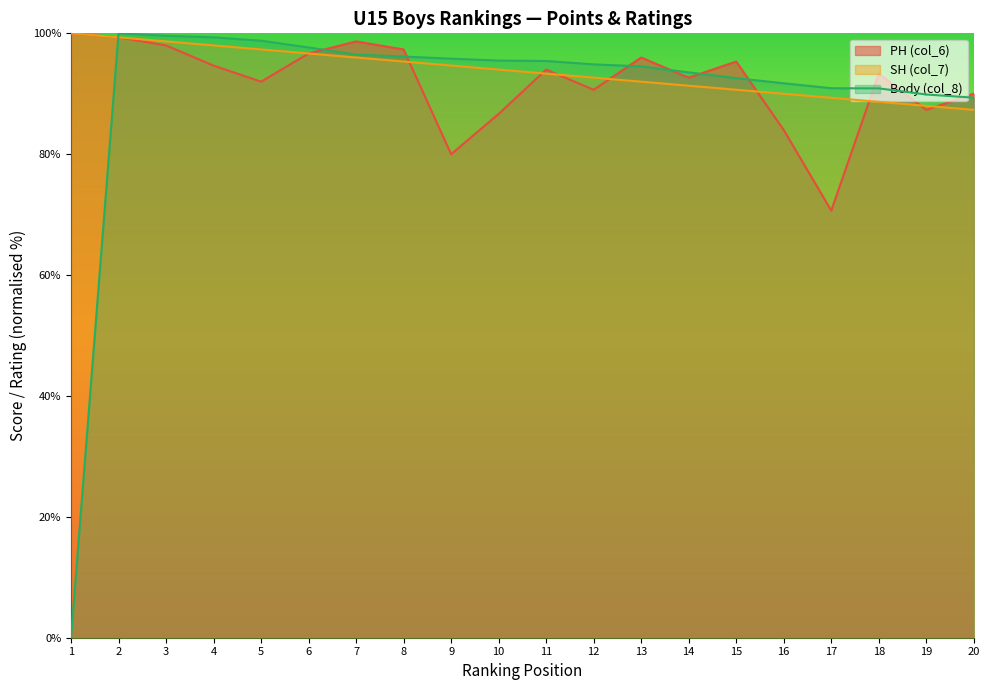

How many lines are shown in the chart?

3